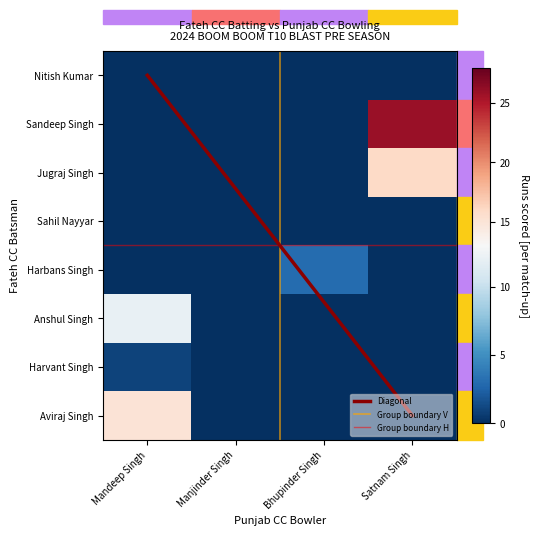

True or false: Mandeep Singh has a value of 0 at Manjinder Singh.

True